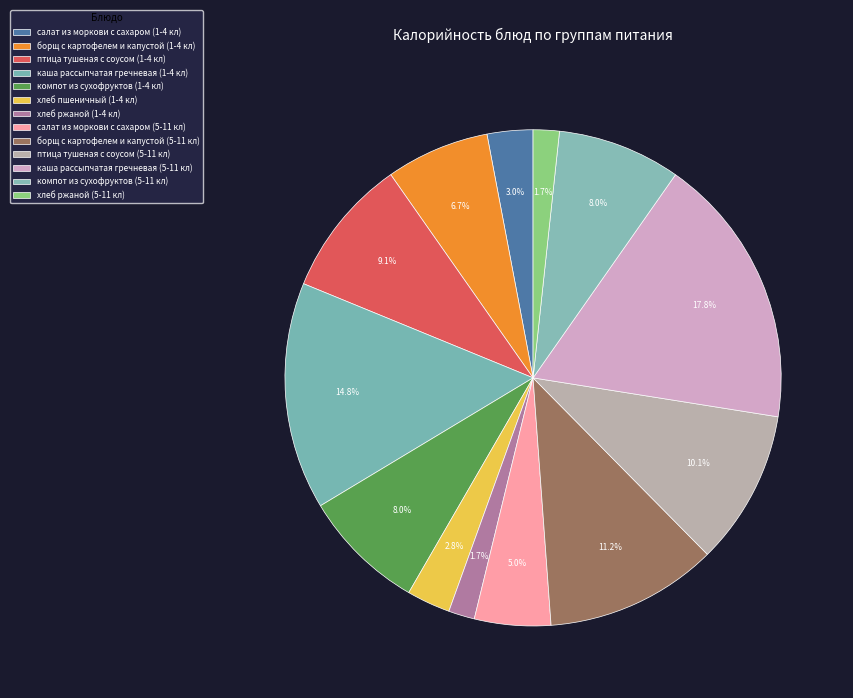

To the nearest percent, what portion does хлеб ржаной (1-4 кл) represent?

2%